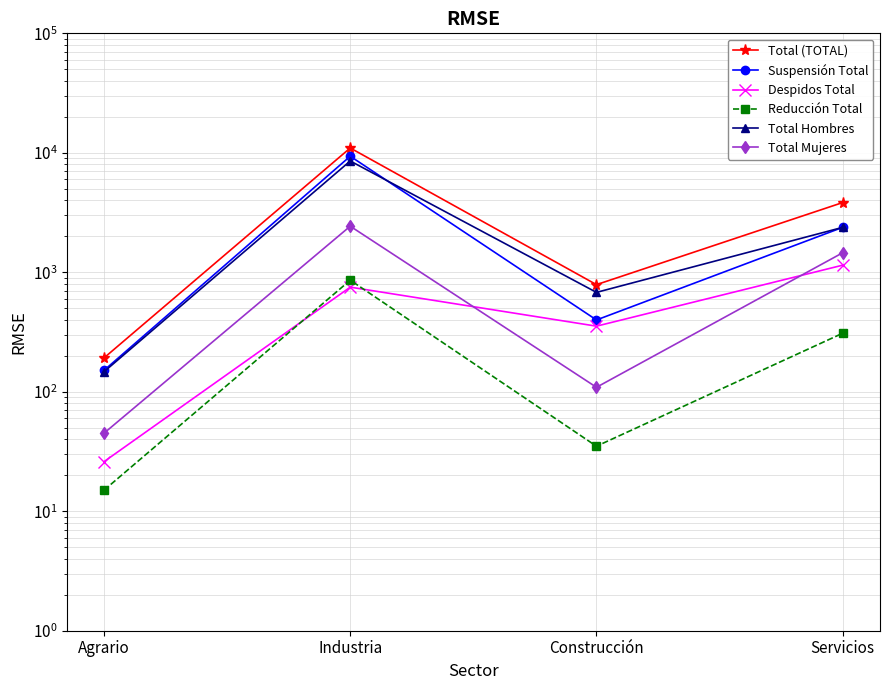

Which series has the largest total across all categories?

Total (TOTAL)